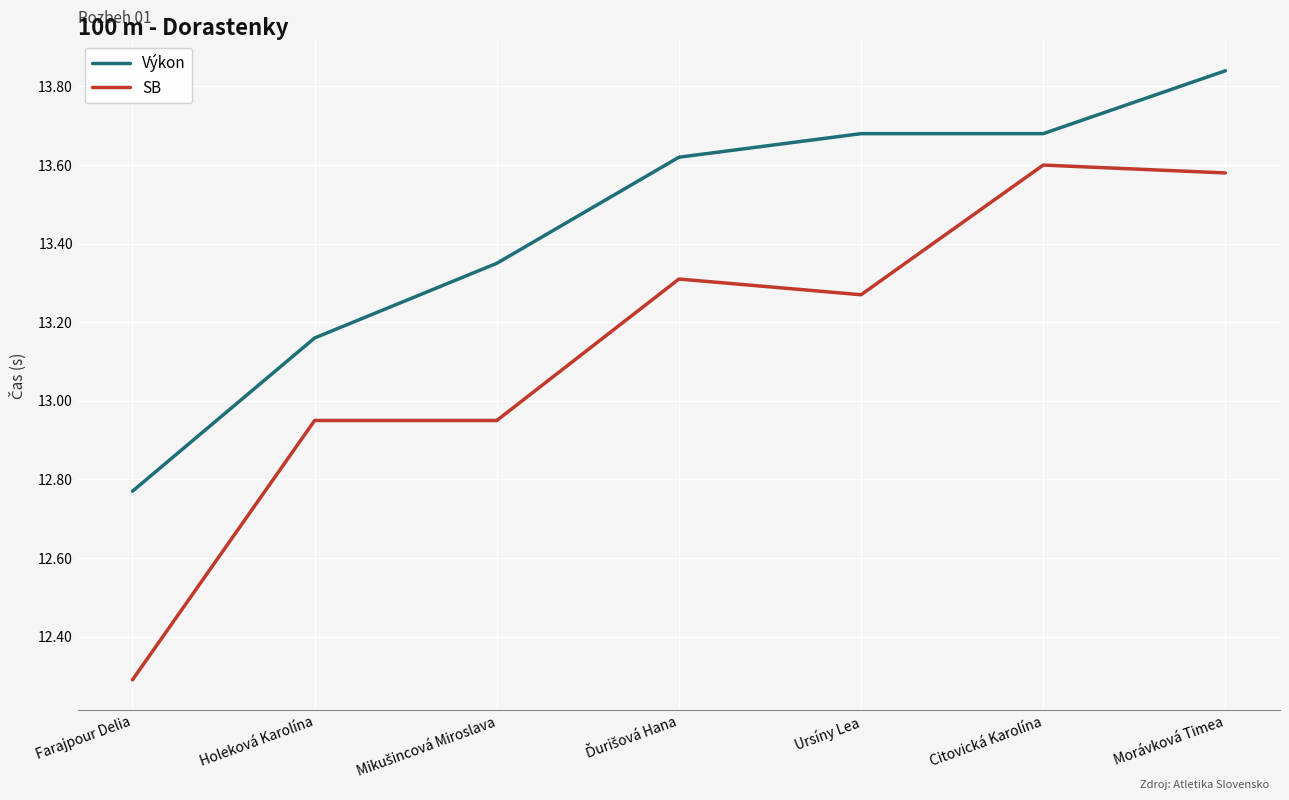

True or false: Výkon and SB intersect in this chart.

False